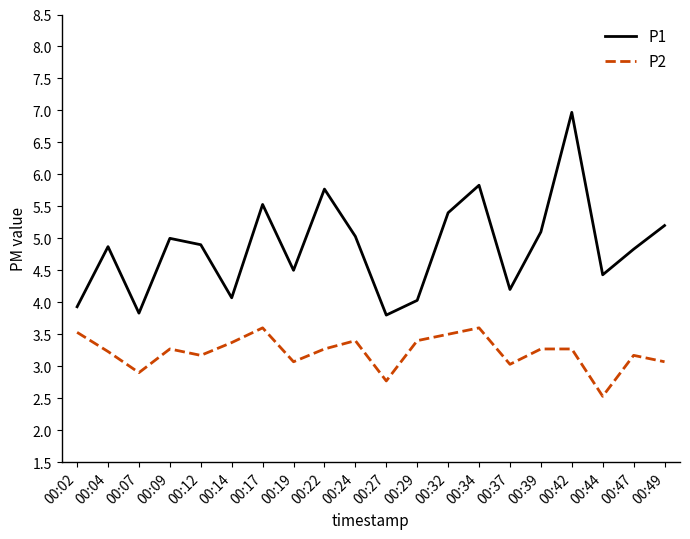

Which series has the largest range (max minus min)?

P1